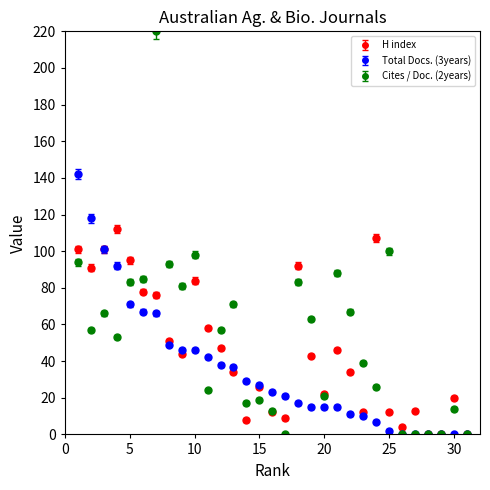

List the series in order of their peak value, lowest first.

H index, Total Docs. (3years), Cites / Doc. (2years)